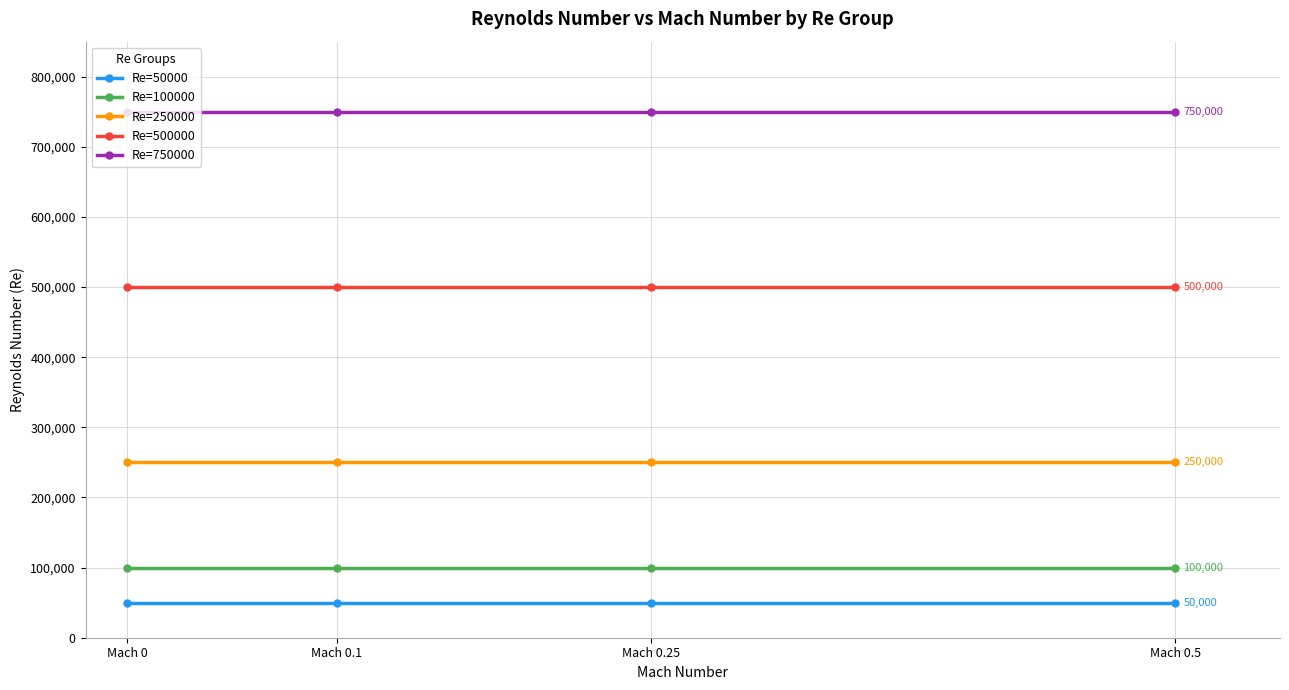

What is the average value of the Re=500000 series?

500000